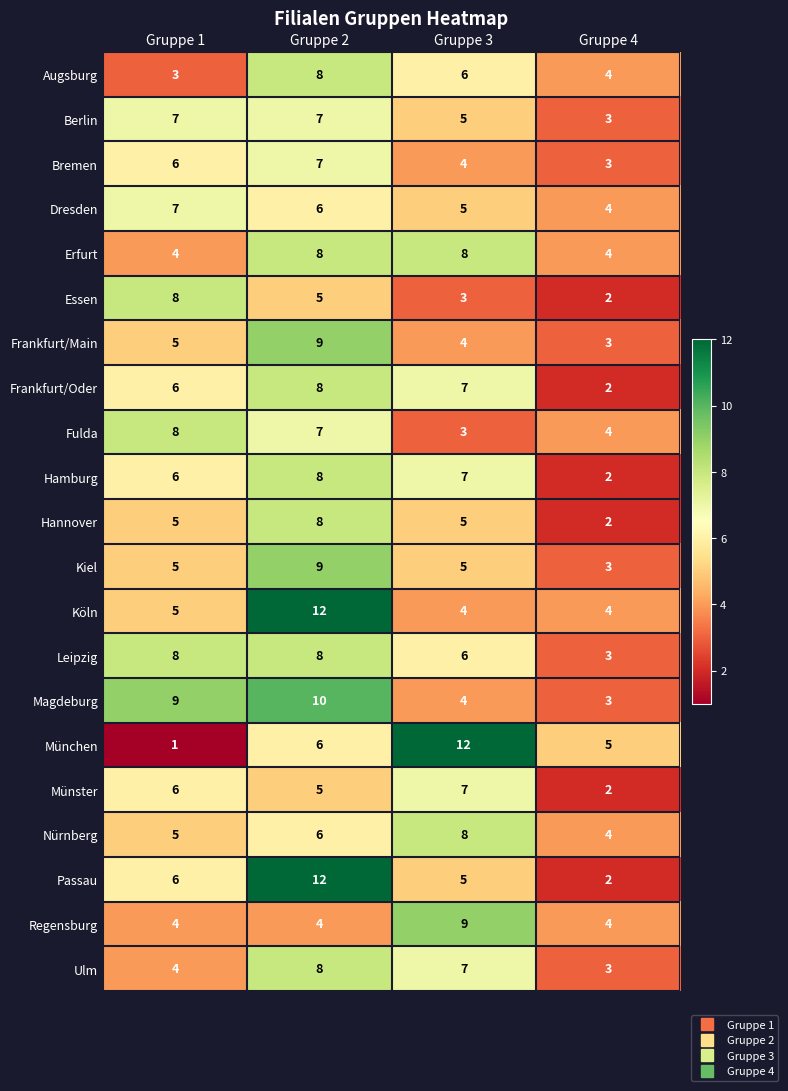

How many Ulm values are between 4 and 8?

3